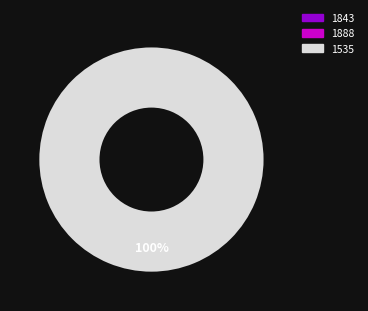

What is the majority slice?

1535